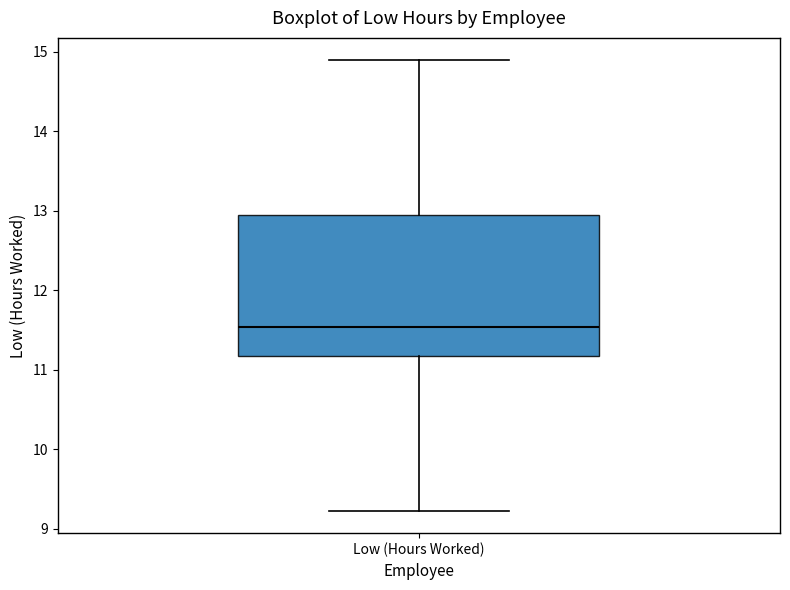

Read this box plot against the y-axis: the position of the median line, the range covered by the box, and the ends of both whiskers. The values are not printed on the chart, so give them approximately, as read against the axis.

median 11.5, box 11.2 to 13.0, whiskers 9.2 to 14.9